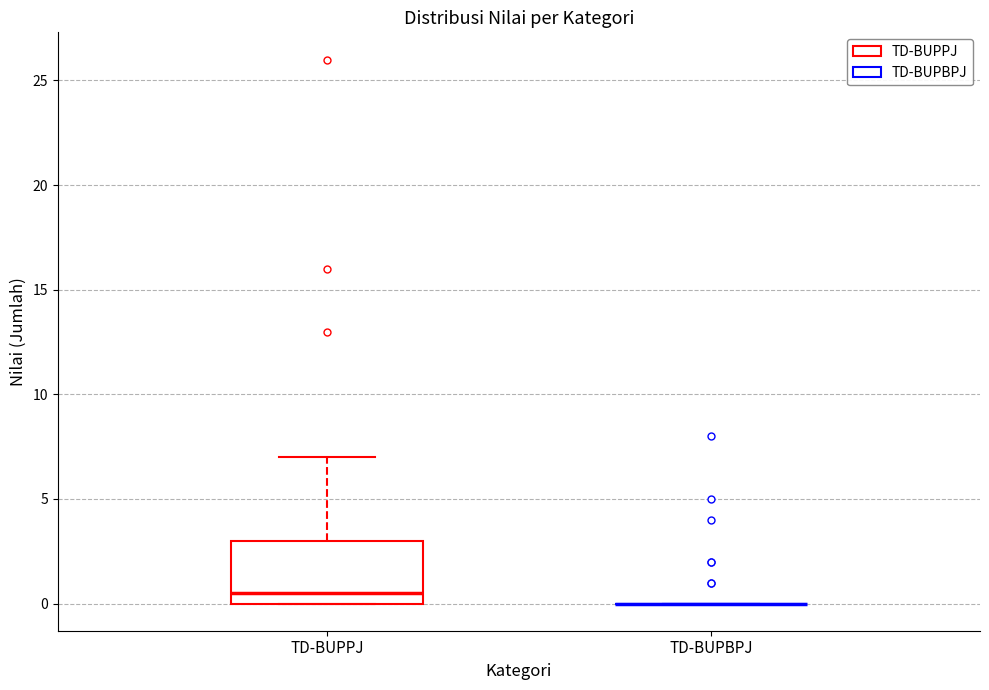

Reading left to right, transcribe this box plot: for each box, give where its median line is, the range the box spans, and where its two whiskers end, as read against the y-axis. The values are not printed on the chart, so give them approximately, as read against the axis.

TD-BUPPJ: median 0.5, box 0.0 to 3.0, whiskers 0.0 to 7.0
TD-BUPBPJ: box collapsed to a line at 0.0, whiskers 0.0 to 0.0